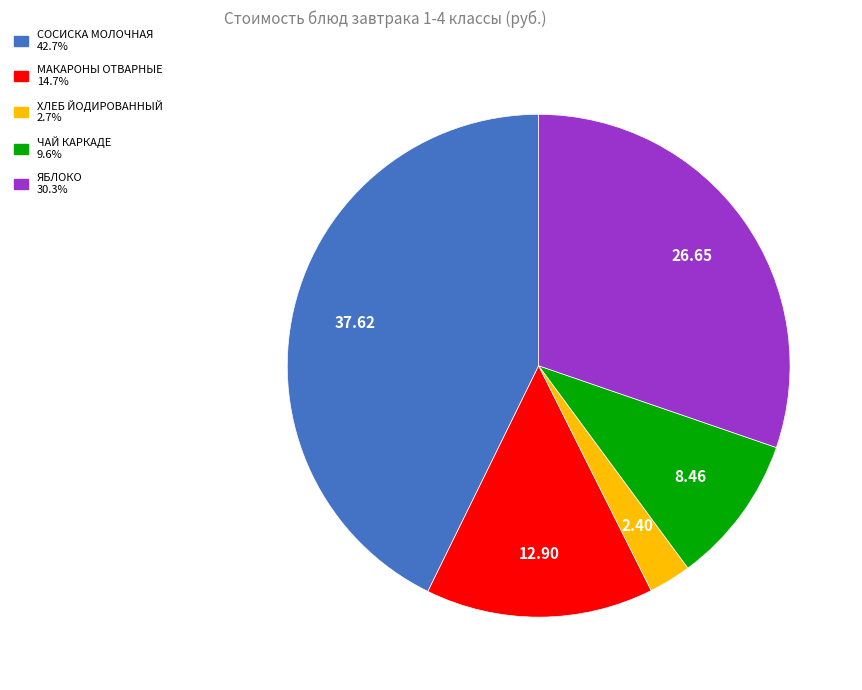

Combined, do ЯБЛОКО 30.3% and МАКАРОНЫ ОТВАРНЫЕ 14.7% account for over 50%?

No